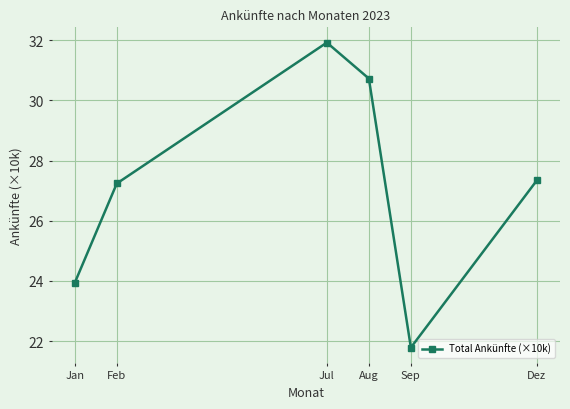

What position from the left is Jul?

3